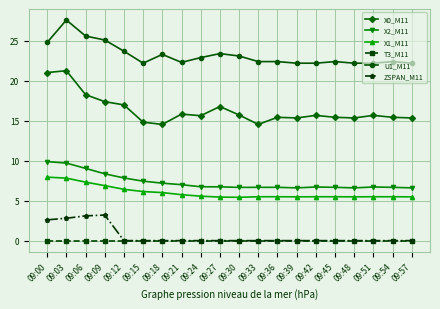

What are all the series names shown in the legend?

X0_M11, X2_M11, X1_M11, T3_M11, U1_M11, ZSPAN_M11